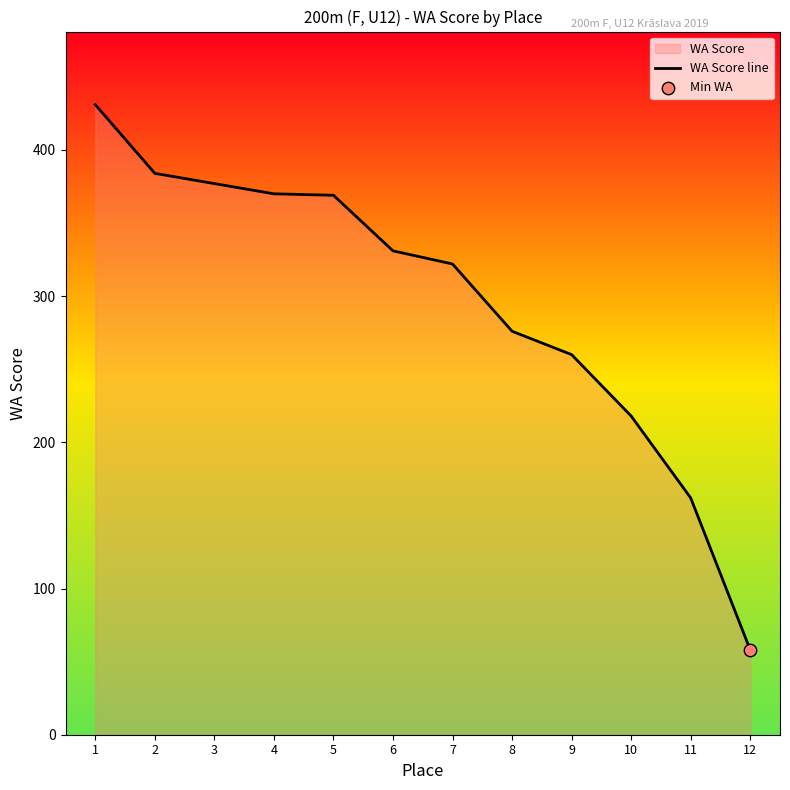

Which has a higher value, 11 or 9?

9